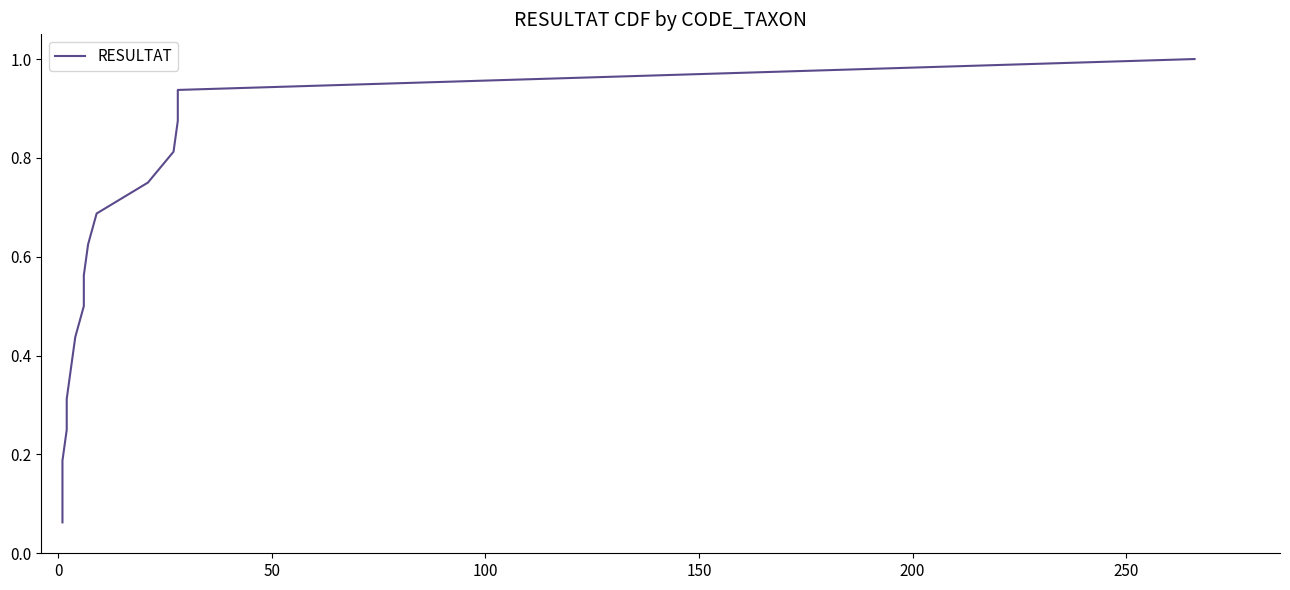

Reading right to left, extract all data points from this chart.

1.0	0.9	0.9	0.8	0.8	0.7	0.6	0.6	0.5	0.4	0.4	0.3	0.2	0.2	0.1	0.1